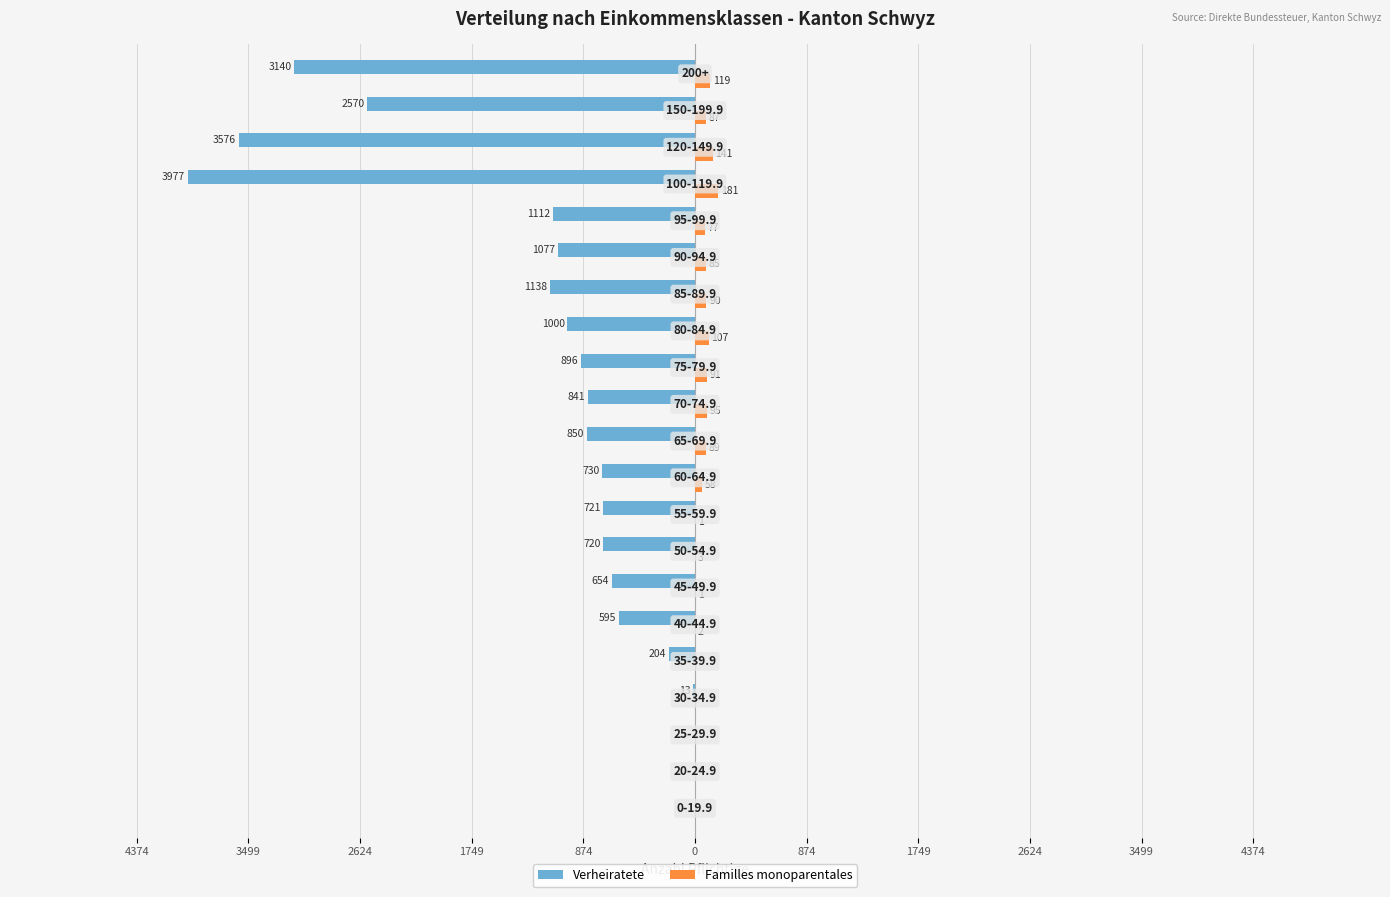

What are all the series names shown in the legend?

Verheiratete, Familles monoparentales